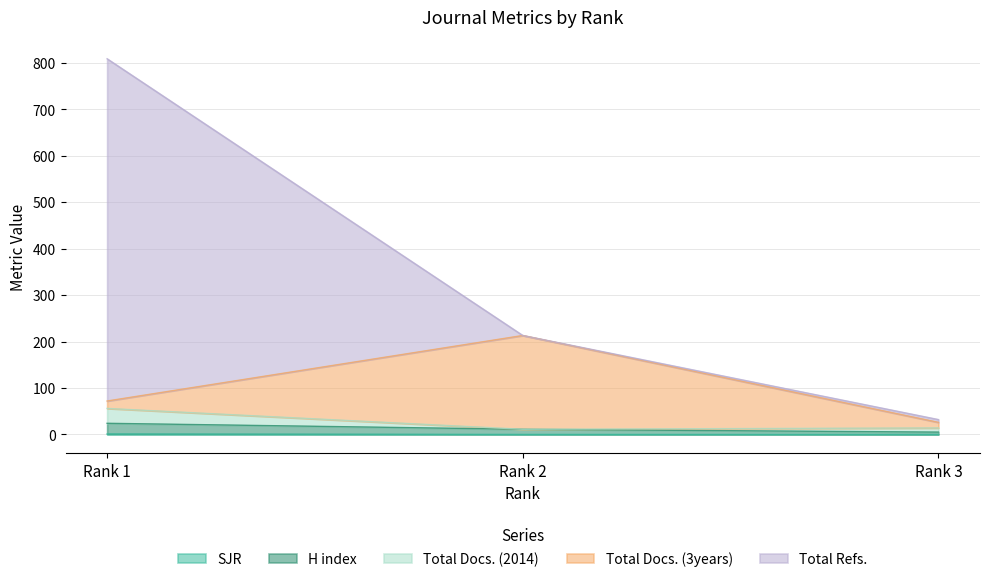

The H index series shows 24.1 at Rank 1. True or false?

True